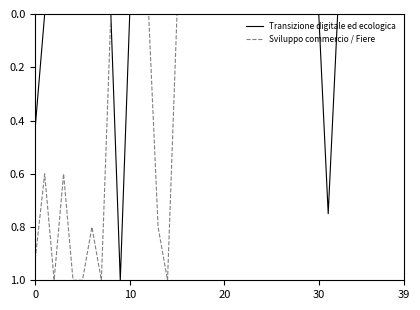

What is the greatest value displayed?

1.0